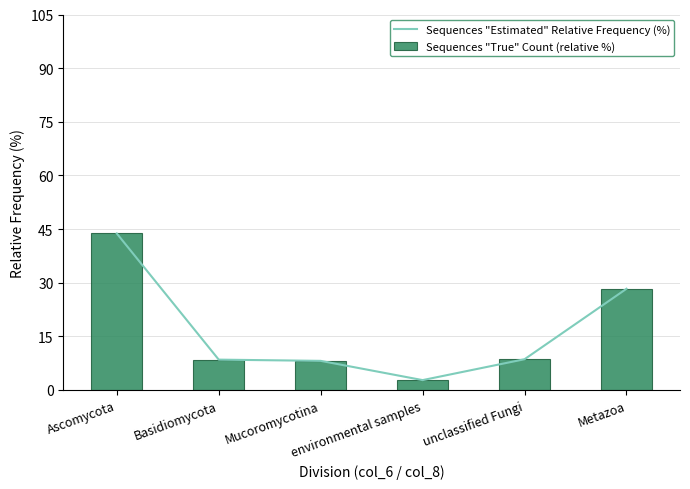

The Sequences "True" Count (relative %) series shows 74.3 at Ascomycota. True or false?

False